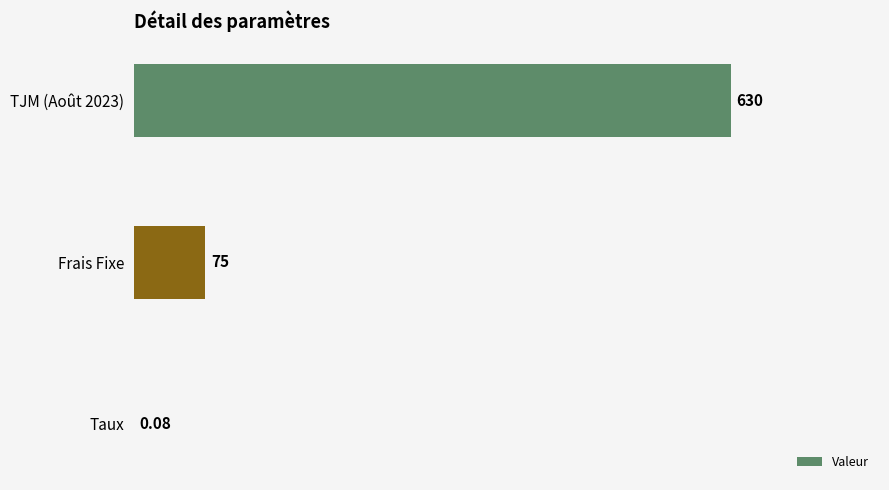

At which label is the value closest to 315?

Frais Fixe